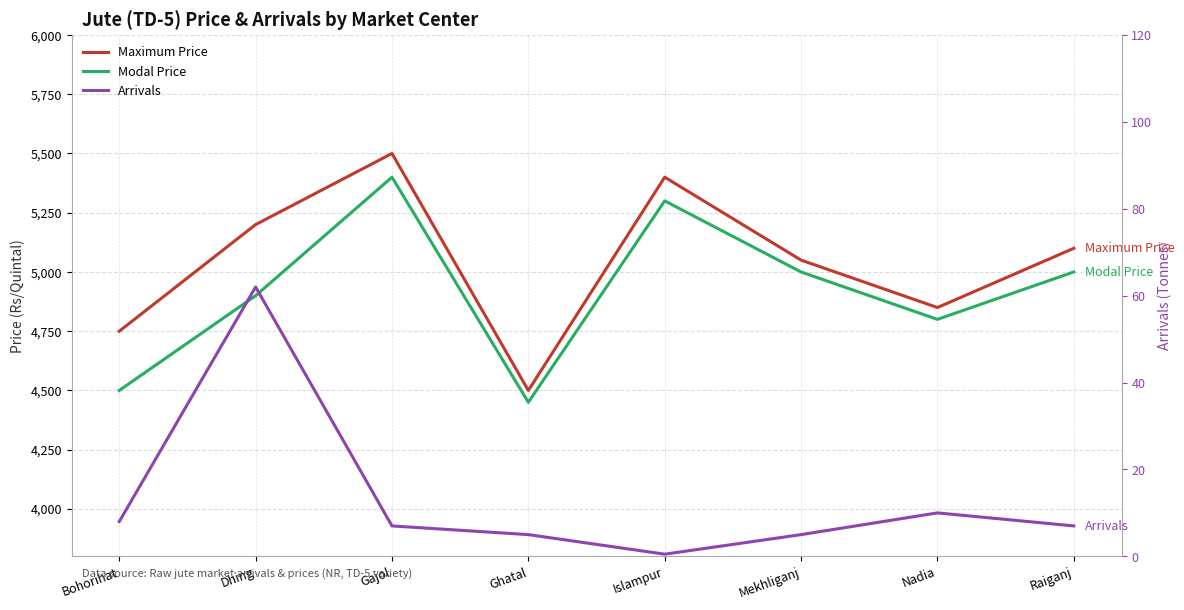

Is it true that Maximum Price equals 9169.7 at Dhing?

False